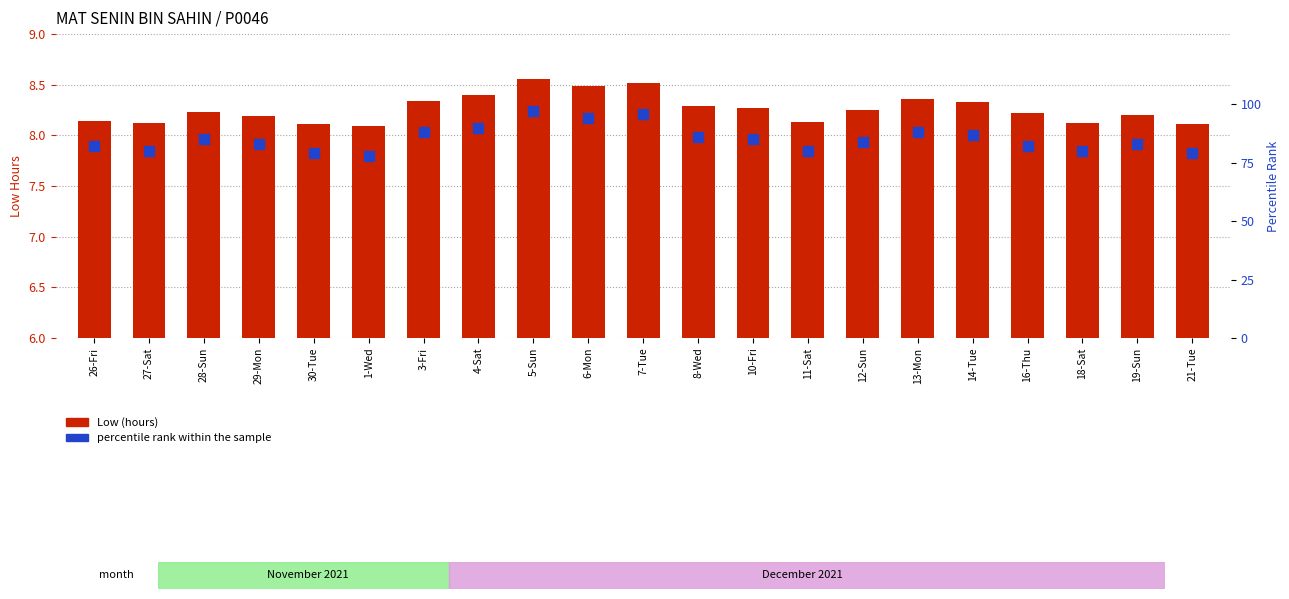

What is the minimum value for percentile rank within the sample?

78.0